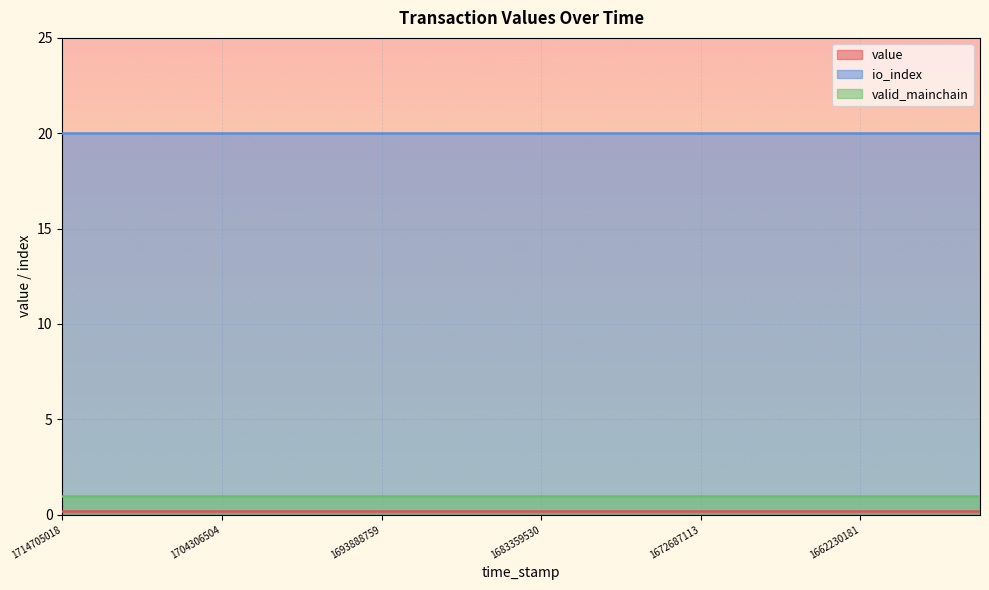

List the labels in order of value value, largest first.

1714705018, 1712084272, 1709502628, 1706907522, 1704306504, 1701703894, 1699103736, 1696506235, 1693888759, 1691278932, 1688665267, 1685997949, 1683359530, 1680725940, 1678133522, 1675492795, 1672687113, 1670057671, 1667464834, 1664852856, 1662230181, 1659588590, 1657070517, 1654517681